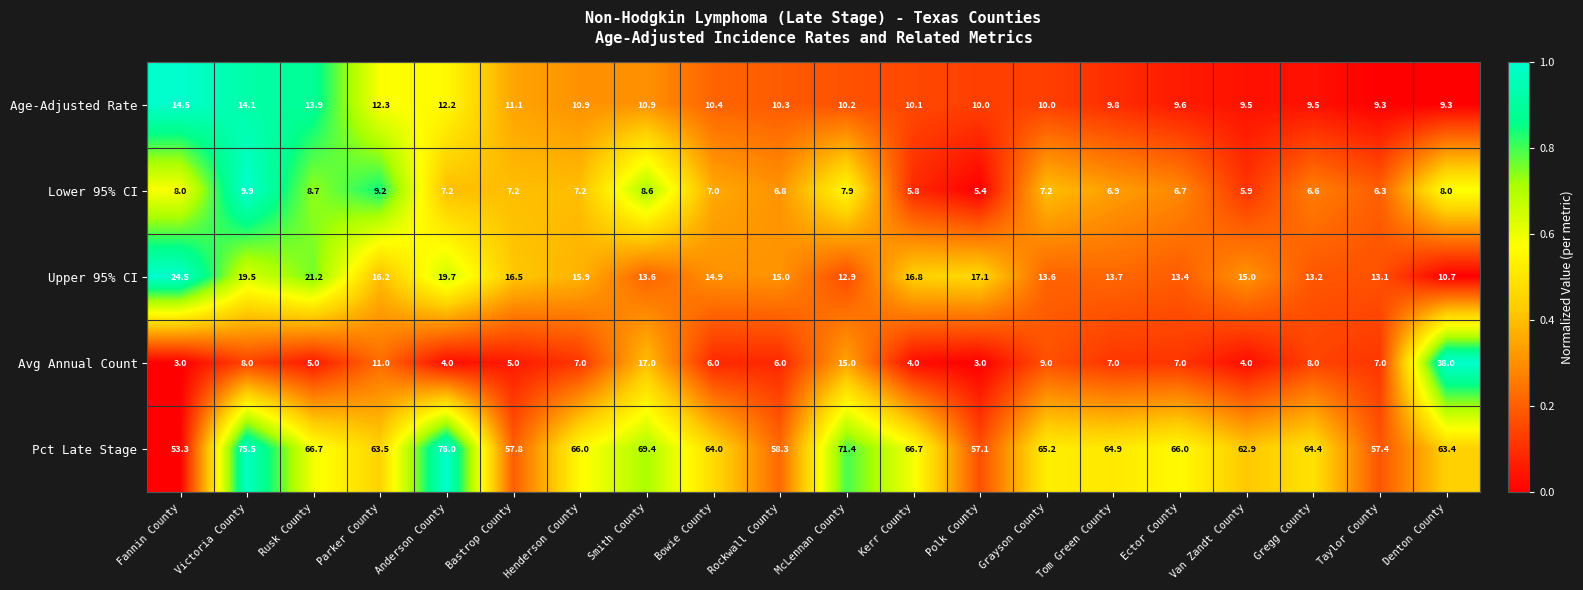

Rank the series at Victoria County from lowest to highest value.

Avg Annual Count, Lower 95% CI, Age-Adjusted Rate, Upper 95% CI, Pct Late Stage